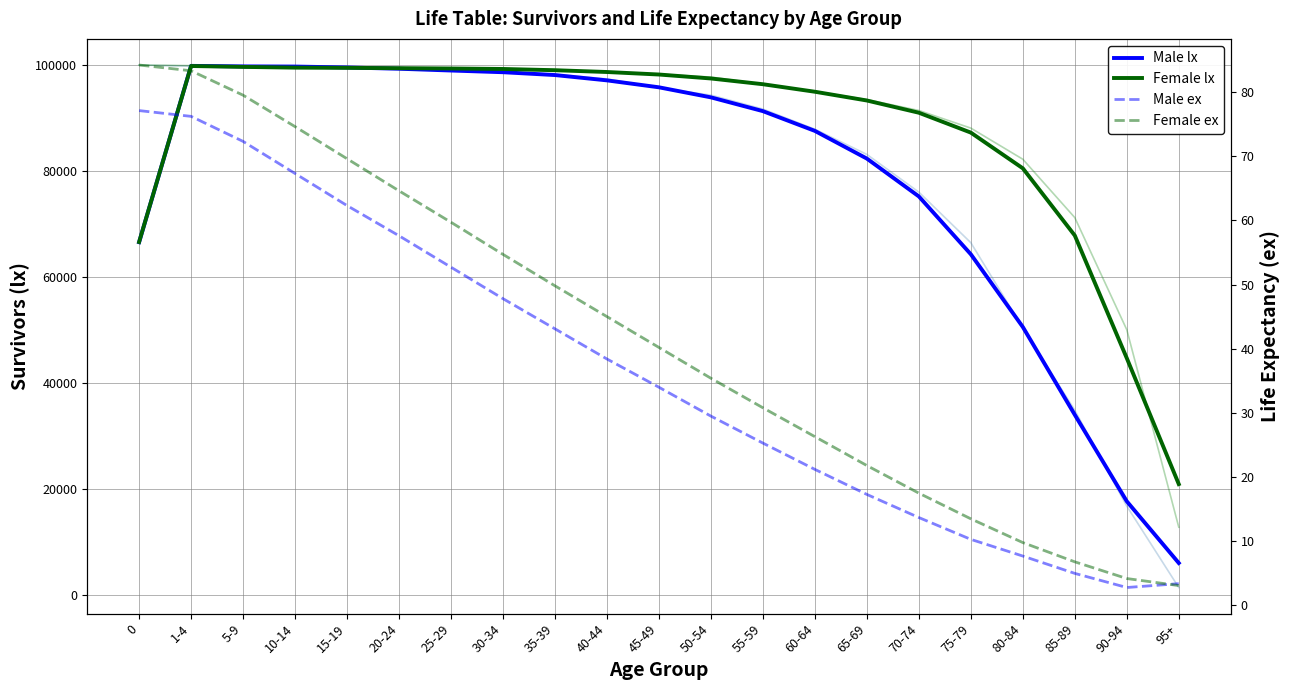

What is the label of the 14th point from the left?

60-64